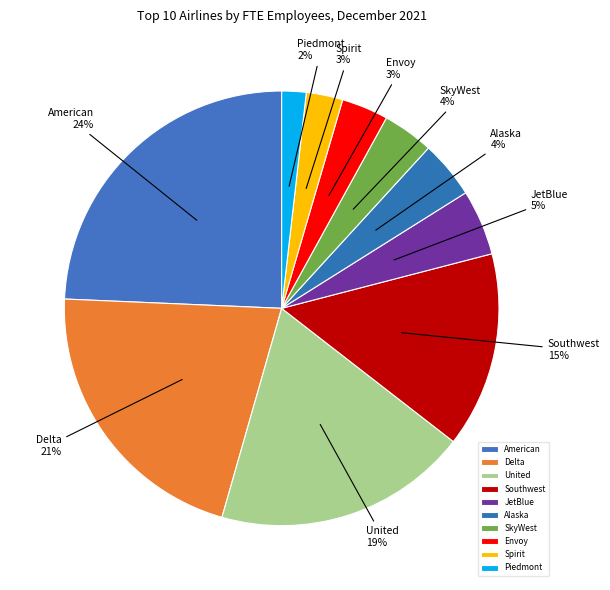

To the nearest percent, what is the average slice percentage?

10%